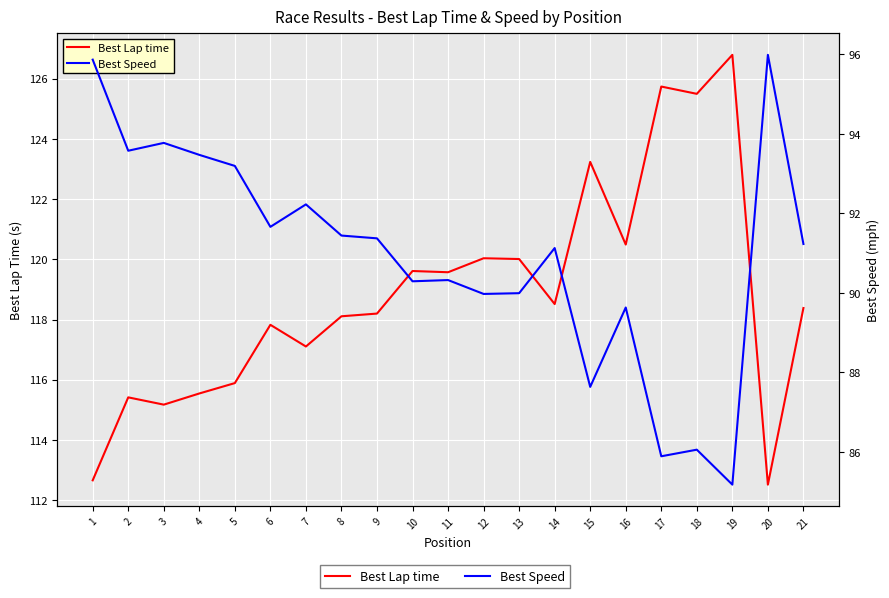

What is the minimum value for Best Speed?

85.2